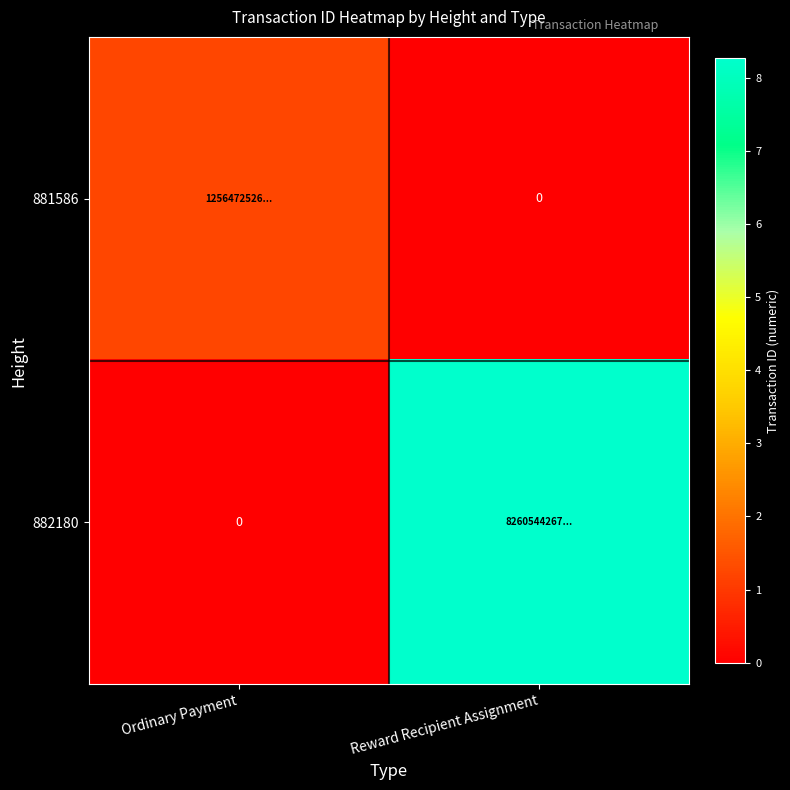

At which category is the sum across all series the highest?

Reward Recipient Assignment